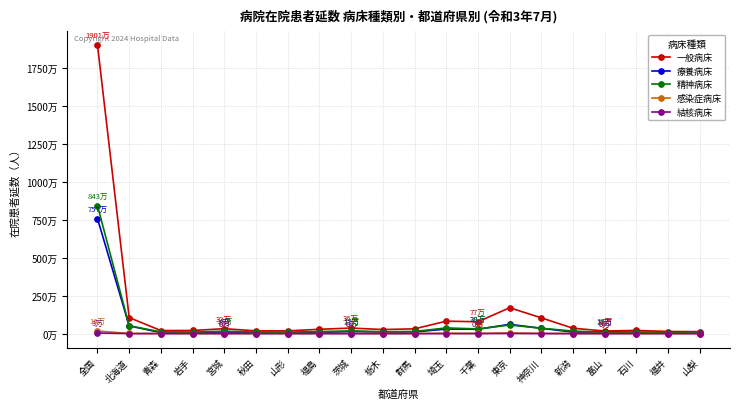

True or false: 一般病床 has more than 2 interior local peaks.

True